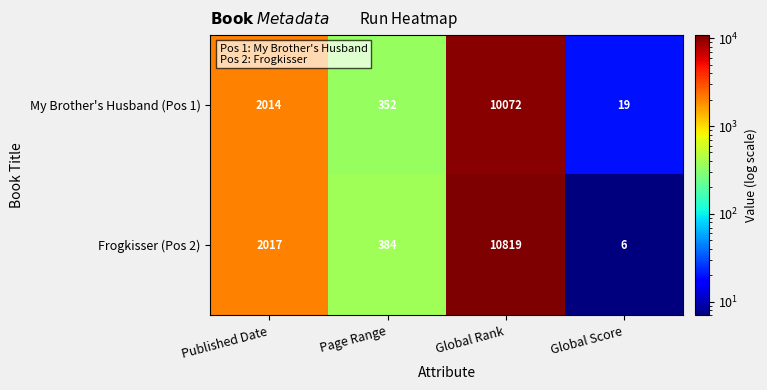

Is it true that My Brother's Husband (Pos 1) equals 13369 at Global Rank?

False